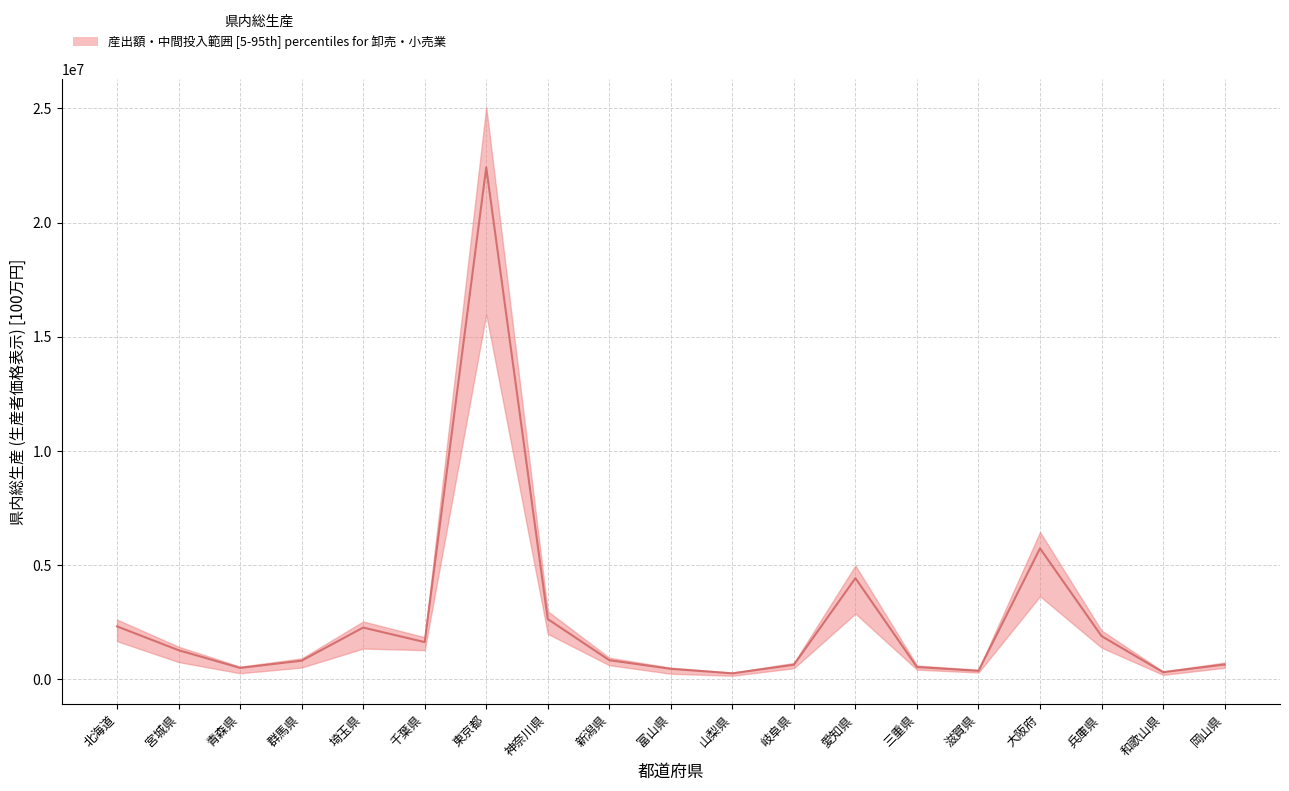

Rank the categories by value from highest to lowest.

東京都, 大阪府, 愛知県, 神奈川県, 北海道, 埼玉県, 兵庫県, 千葉県, 宮城県, 新潟県, 群馬県, 岡山県, 岐阜県, 三重県, 青森県, 富山県, 滋賀県, 和歌山県, 山梨県